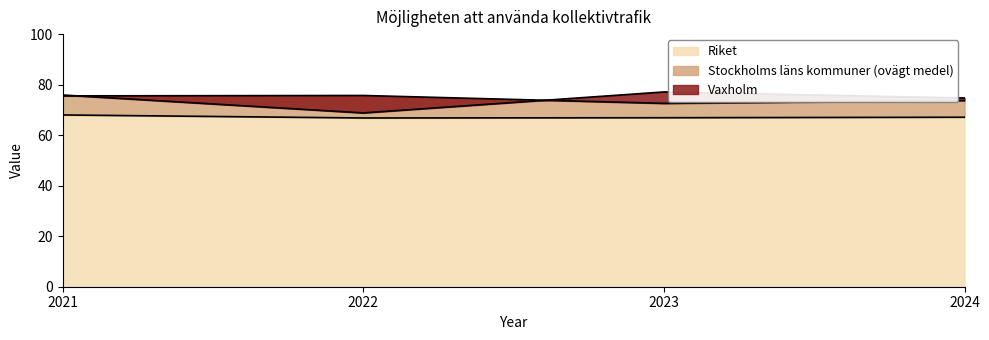

At which label does Riket reach its peak?

2021